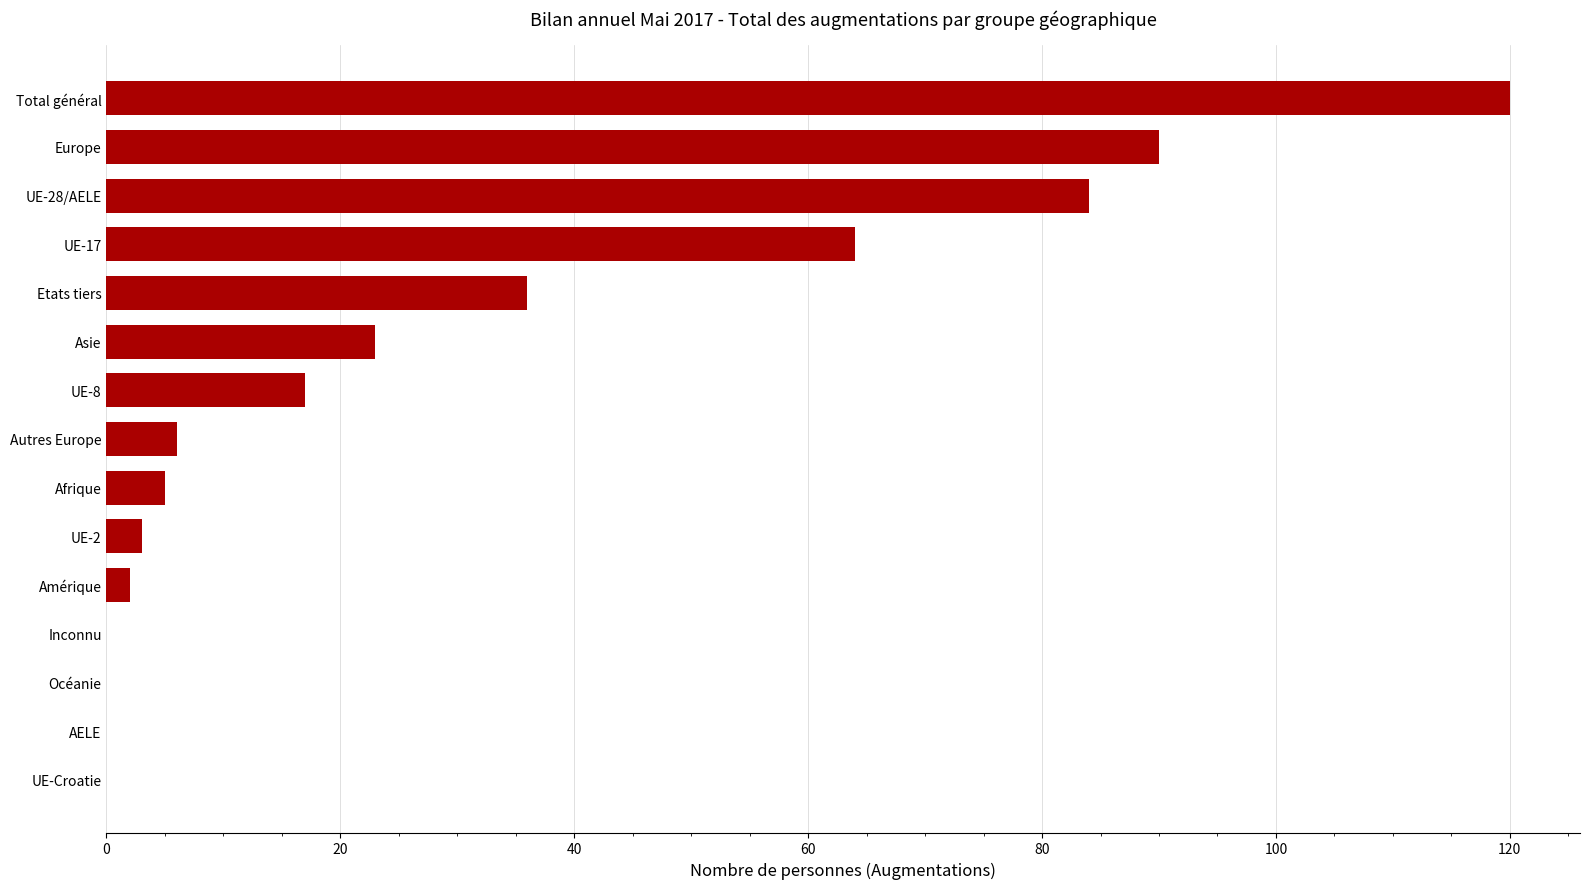

Does the chart contain stacked bars?

No